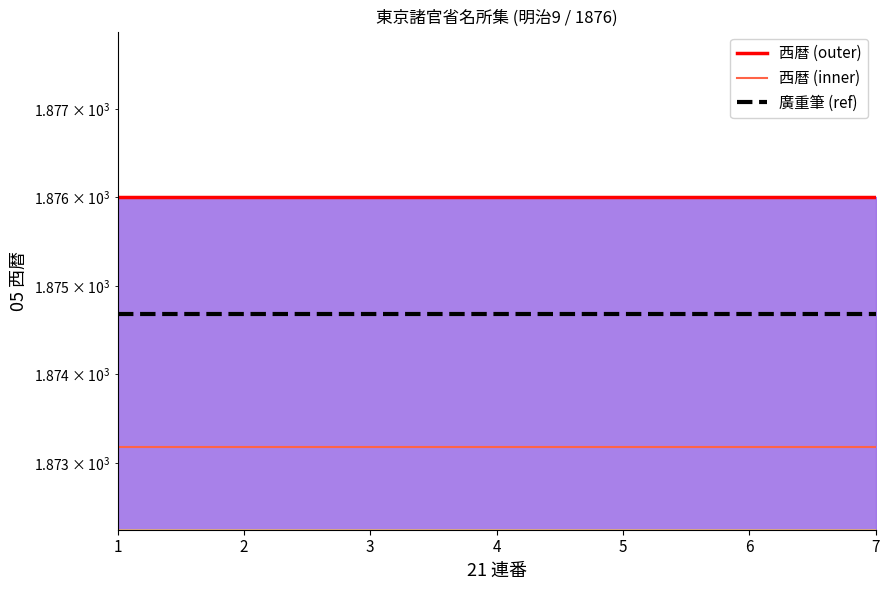

What value does the 廣重筆 (ref) series have at 1?

1874.7